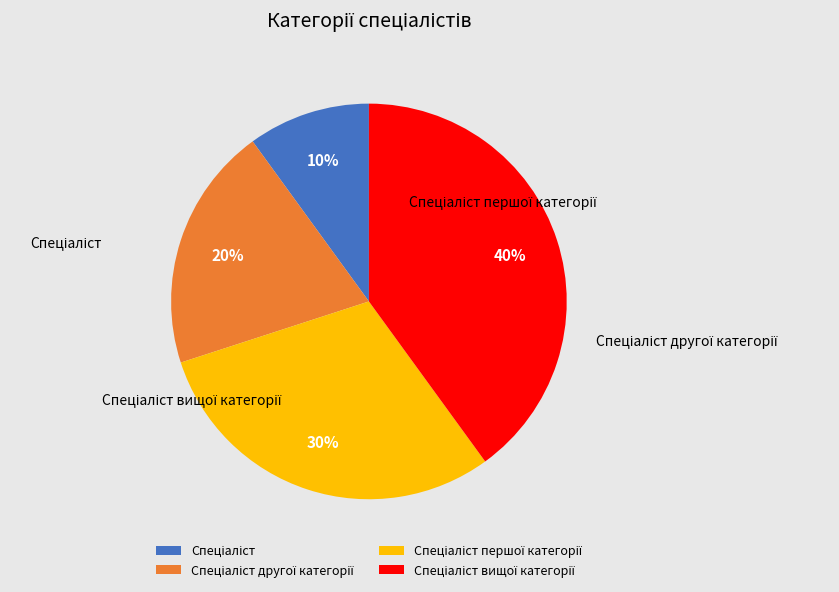

Count the number of slices in the pie.

4